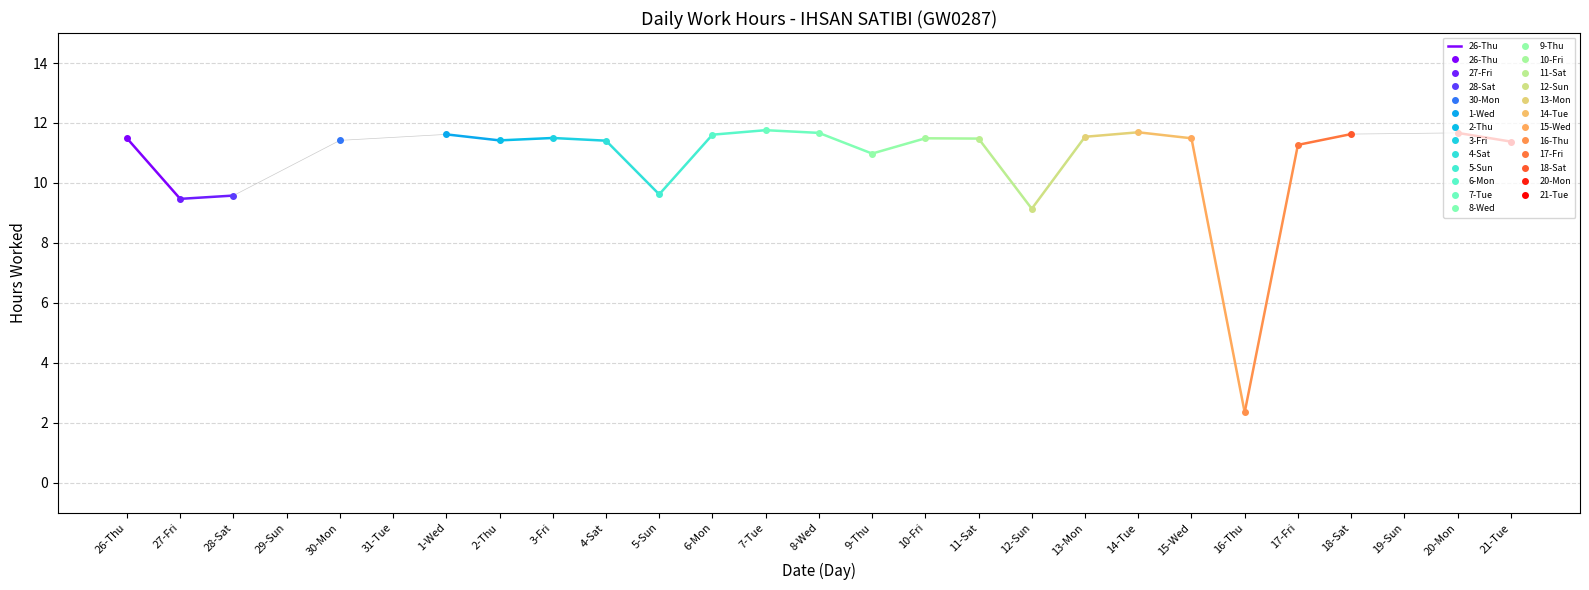

Read the value at 26-Thu.

11.5